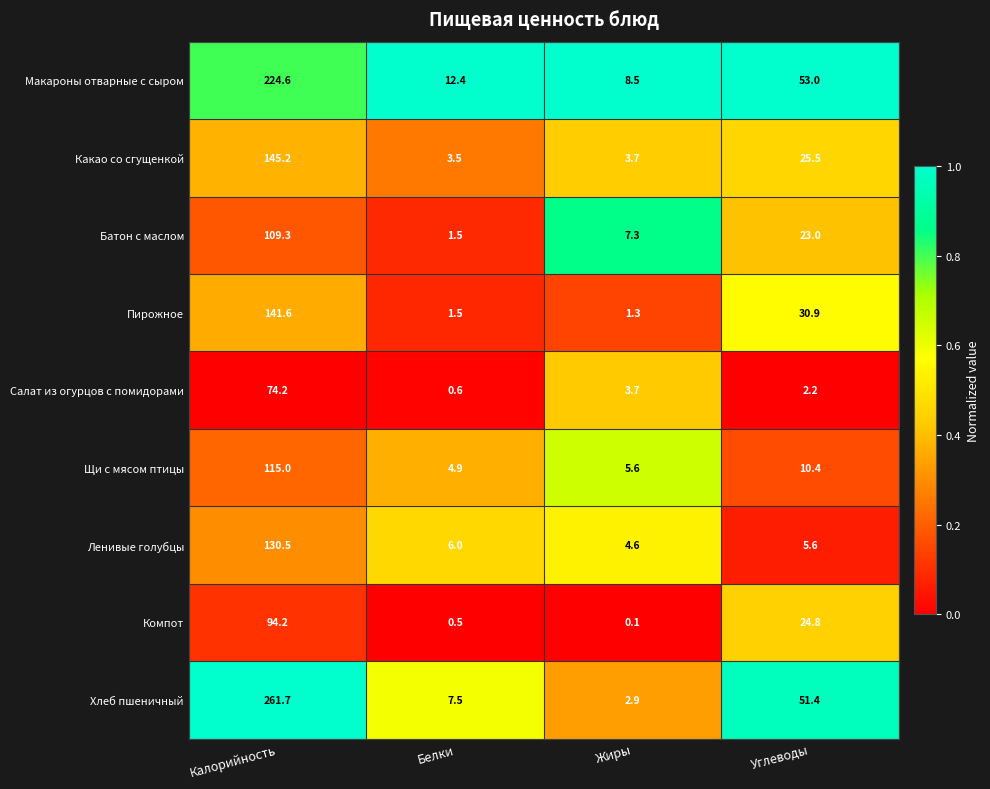

List the labels in order of Щи с мясом птицы value, largest first.

Калорийность, Углеводы, Жиры, Белки